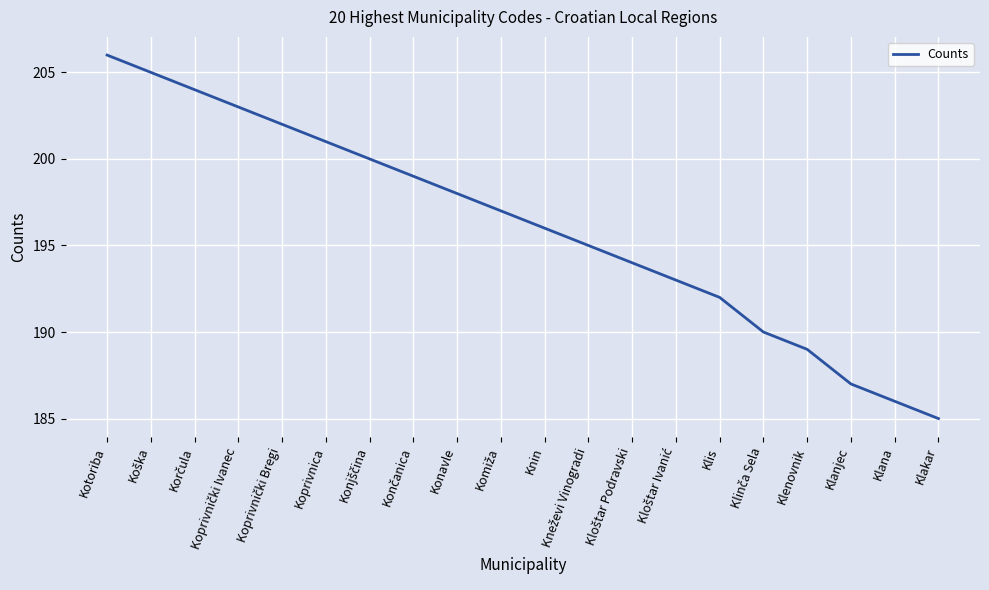

How many series are shown in this chart?

1